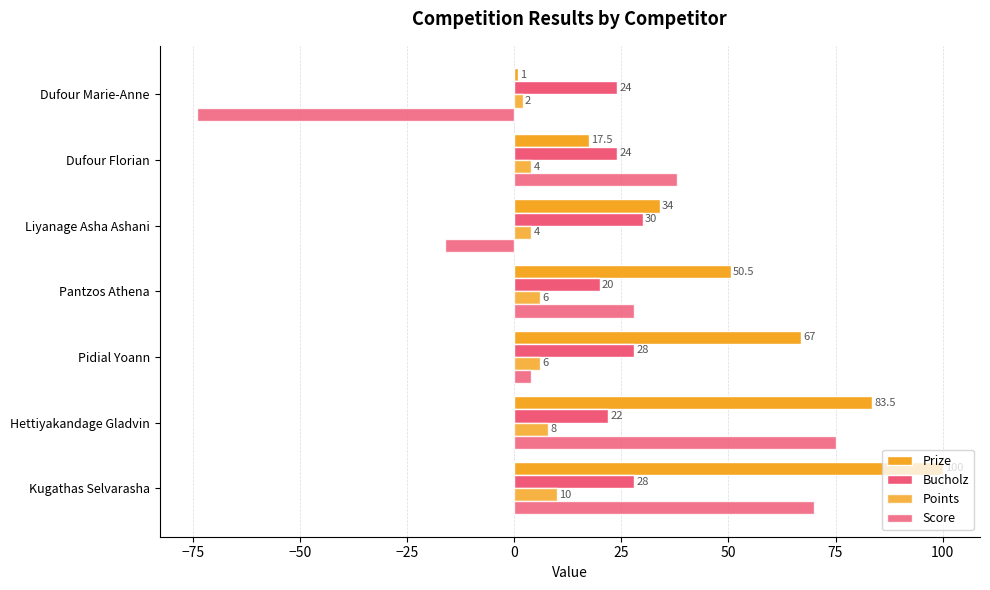

How many data points does each series have?

7